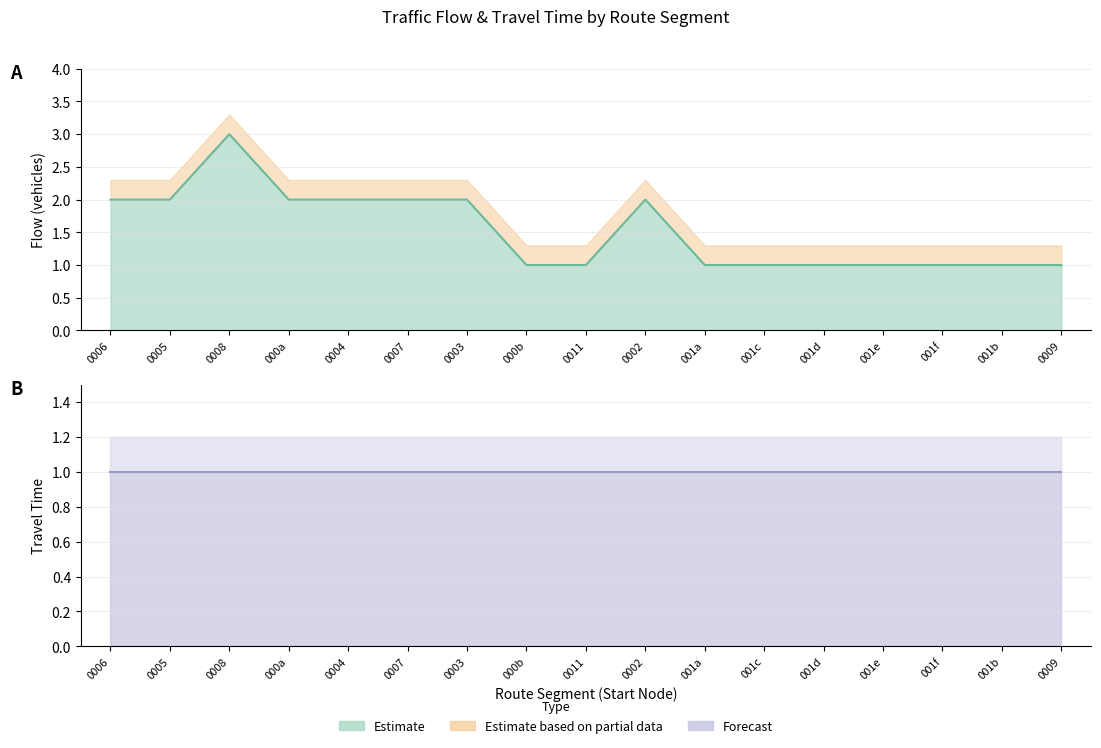

True or false: flow and travel_time cross at least once.

False